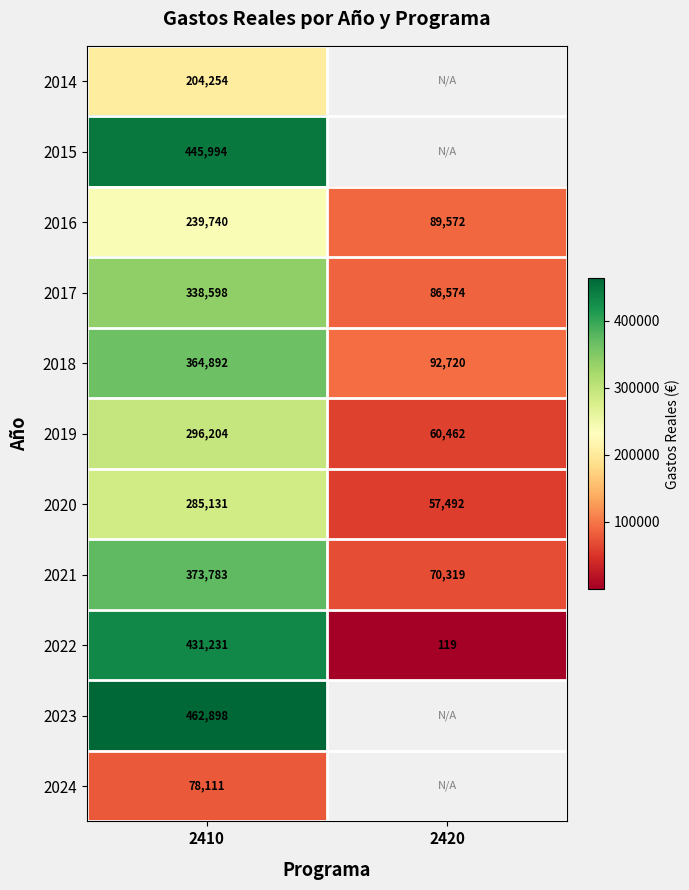

At how many categories does at least one series exceed 88447?

2